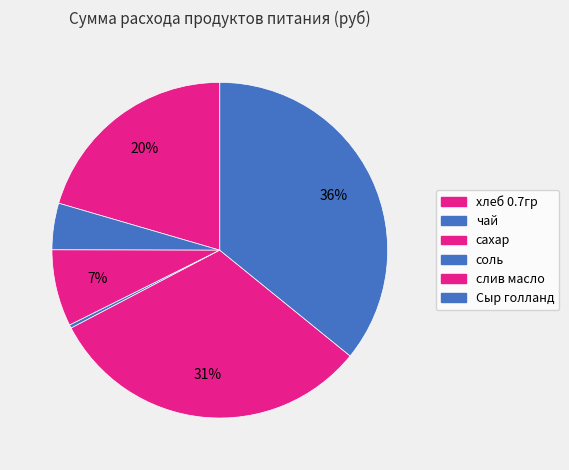

Is there a majority slice in this chart?

No